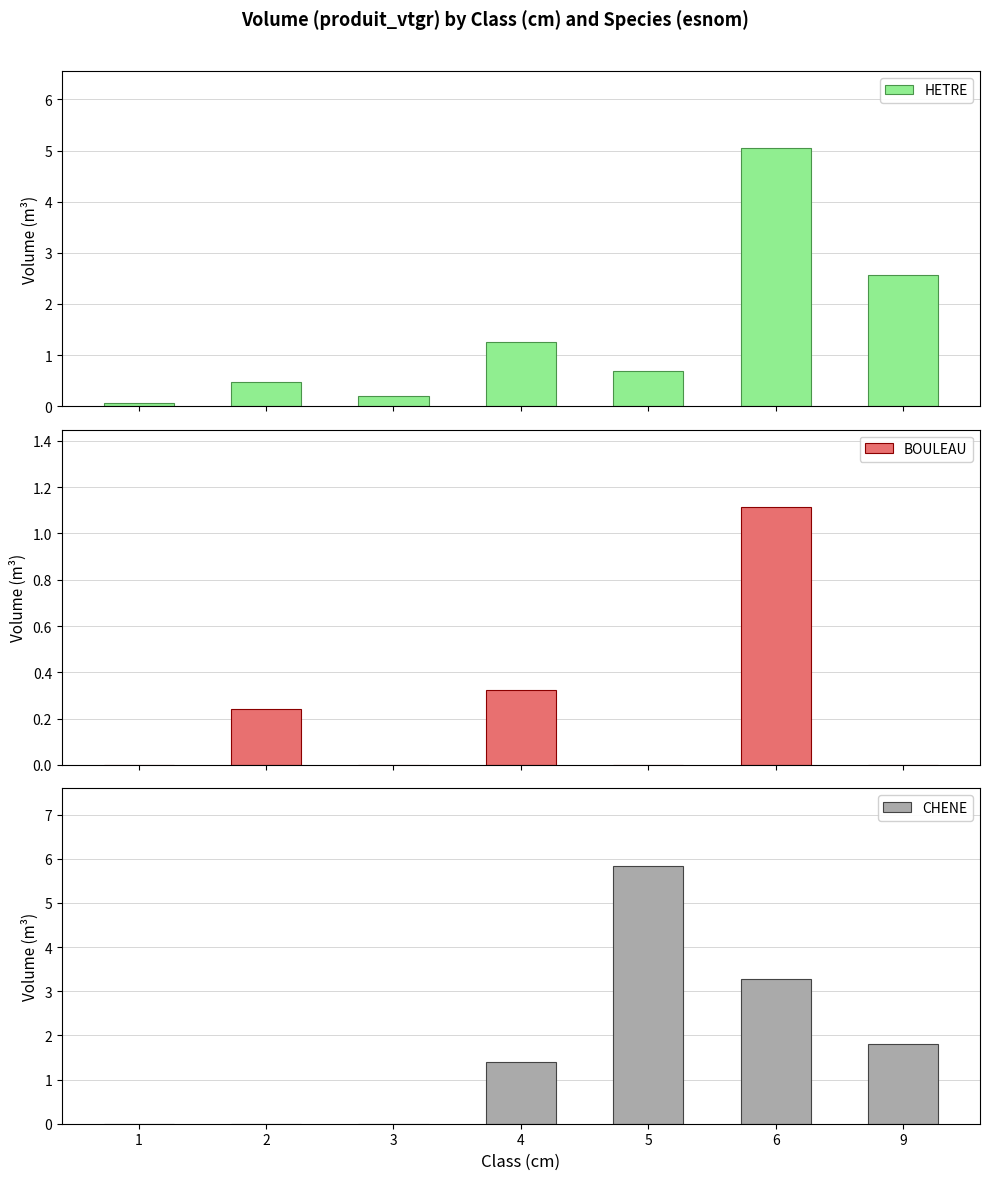

Rank the series at 9 from highest to lowest value.

HETRE, CHENE, BOULEAU